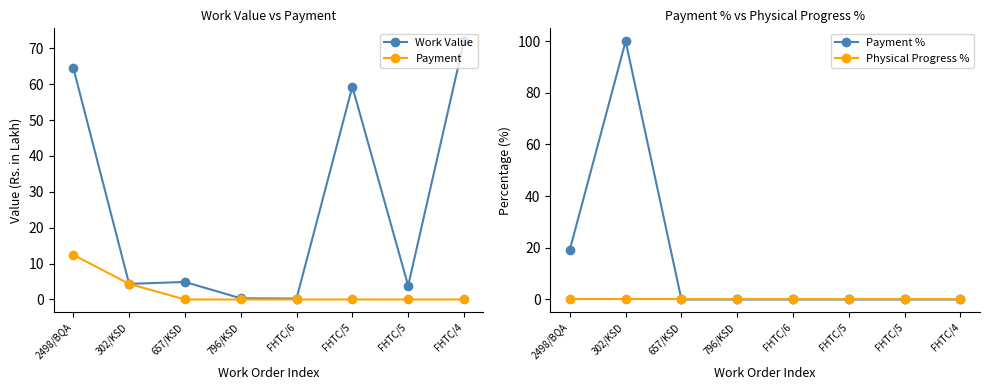

Which category has the highest value across all series?

302/KSD